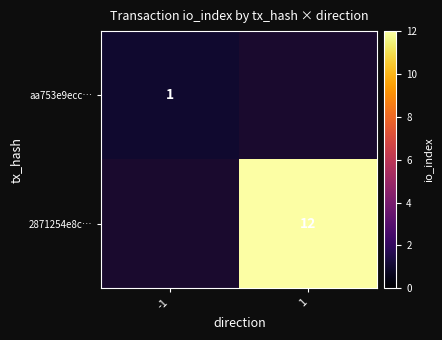

What is the greatest value displayed?

12.0